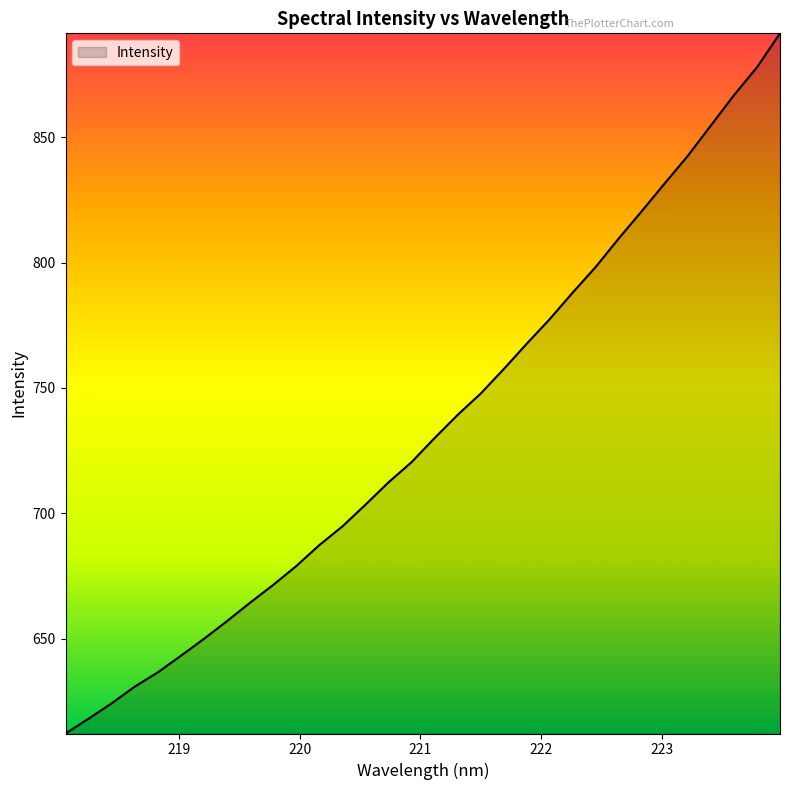

What is the greatest value displayed?

891.5